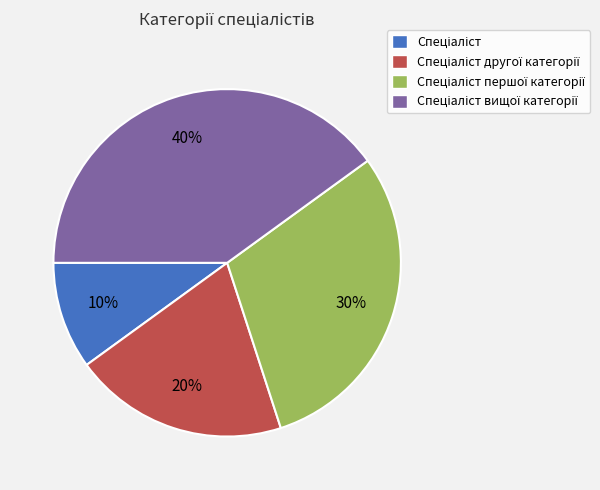

To the nearest percent, what is the average slice percentage?

25%